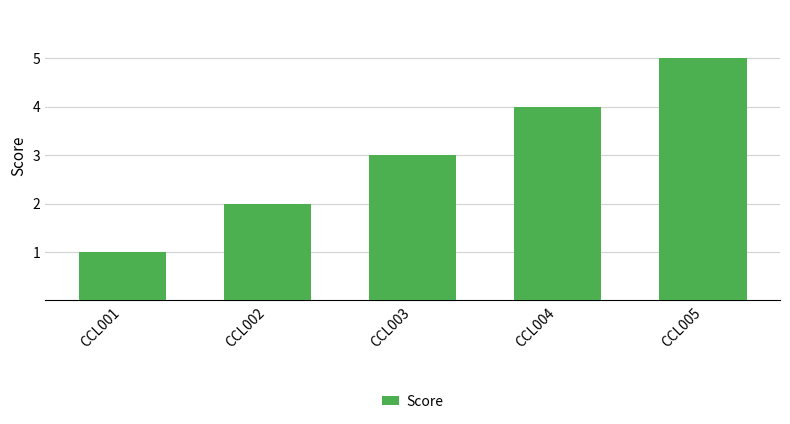

What is the sum of all values?

15